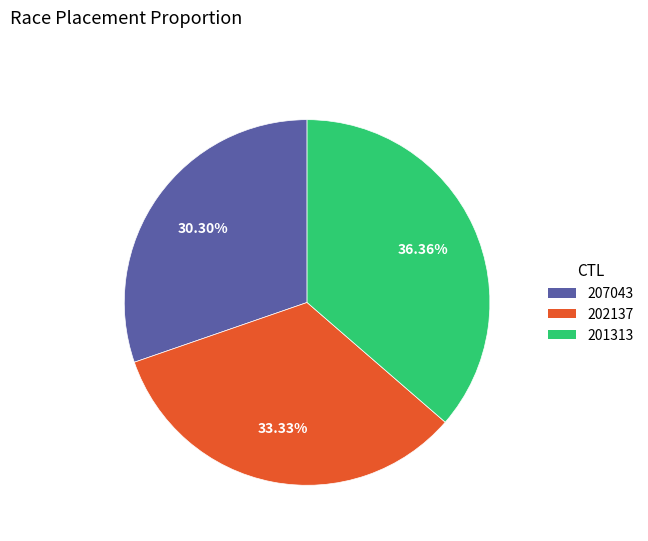

Which has a higher value, 202137 or 207043?

202137